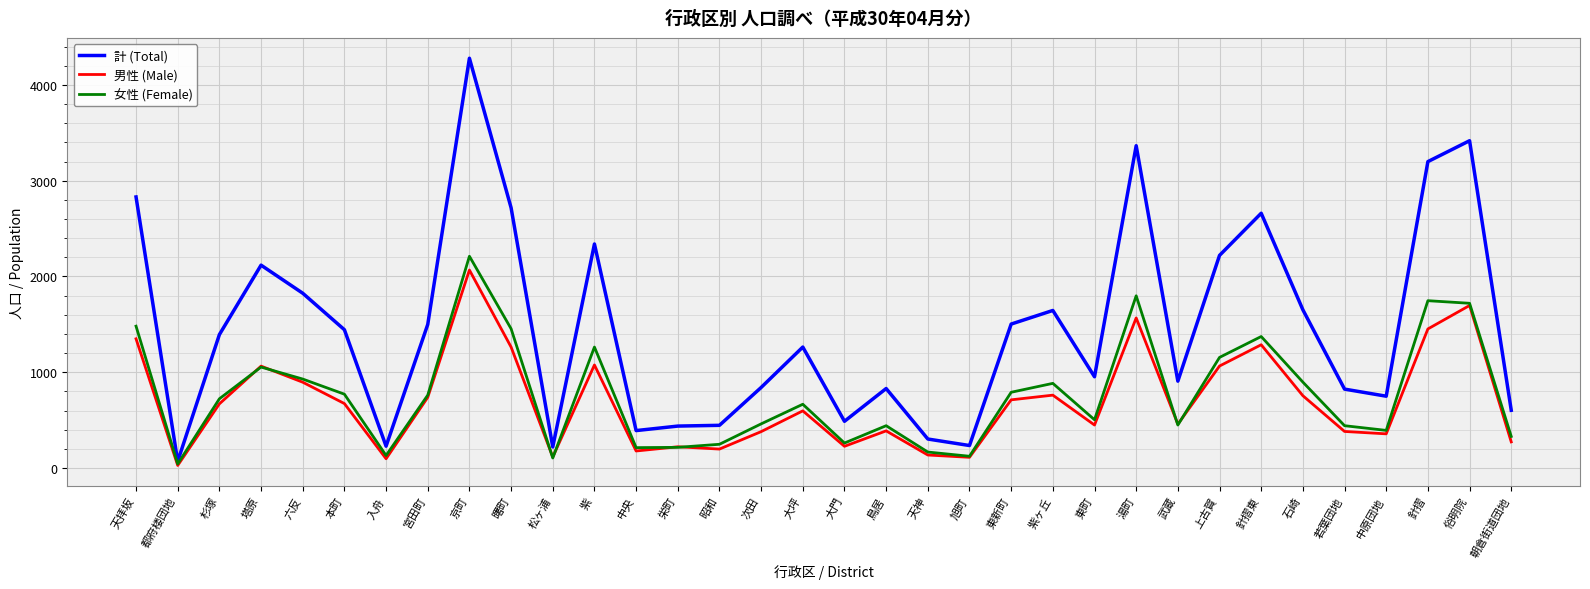

Which series has the largest range (max minus min)?

計 (Total)